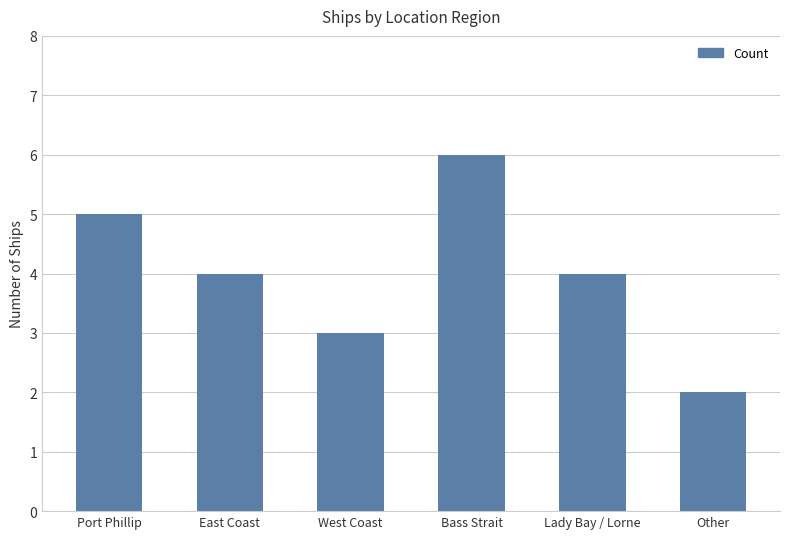

Reading left to right, what are all the values shown in this chart?

Port Phillip=5	East Coast=4	West Coast=3	Bass Strait=6	Lady Bay / Lorne=4	Other=2